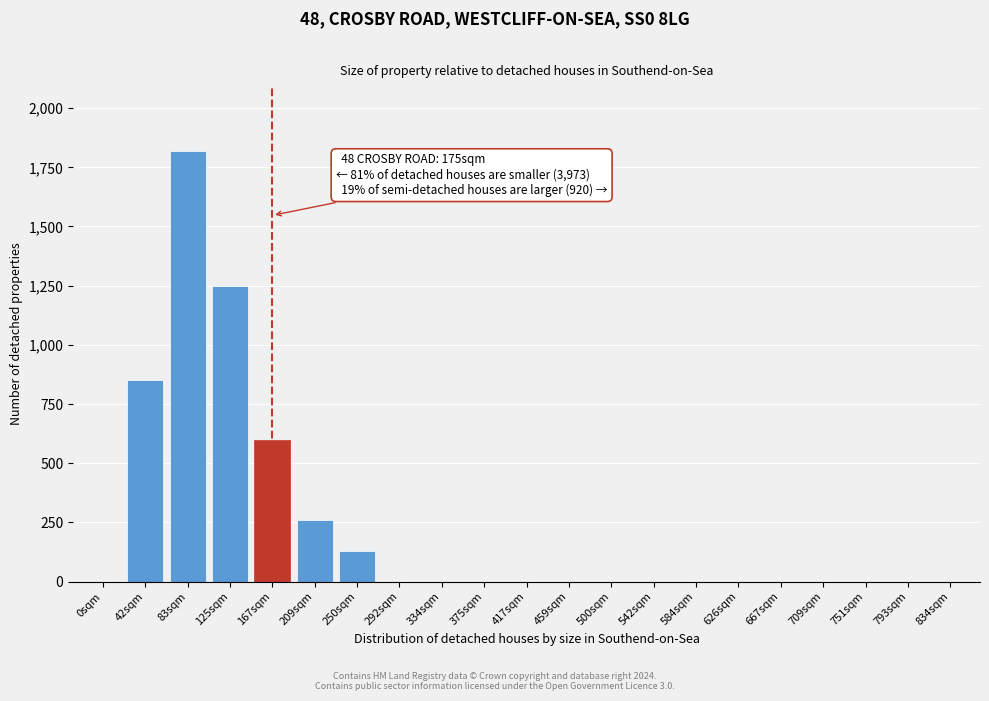

Reading left to right, transcribe all the data shown in this chart.

0sqm=0	42sqm=850	83sqm=1820	125sqm=1250	167sqm=600	209sqm=260	250sqm=130	292sqm=0	334sqm=0	375sqm=0	417sqm=0	459sqm=0	500sqm=0	542sqm=0	584sqm=0	626sqm=0	667sqm=0	709sqm=0	751sqm=0	793sqm=0	834sqm=0